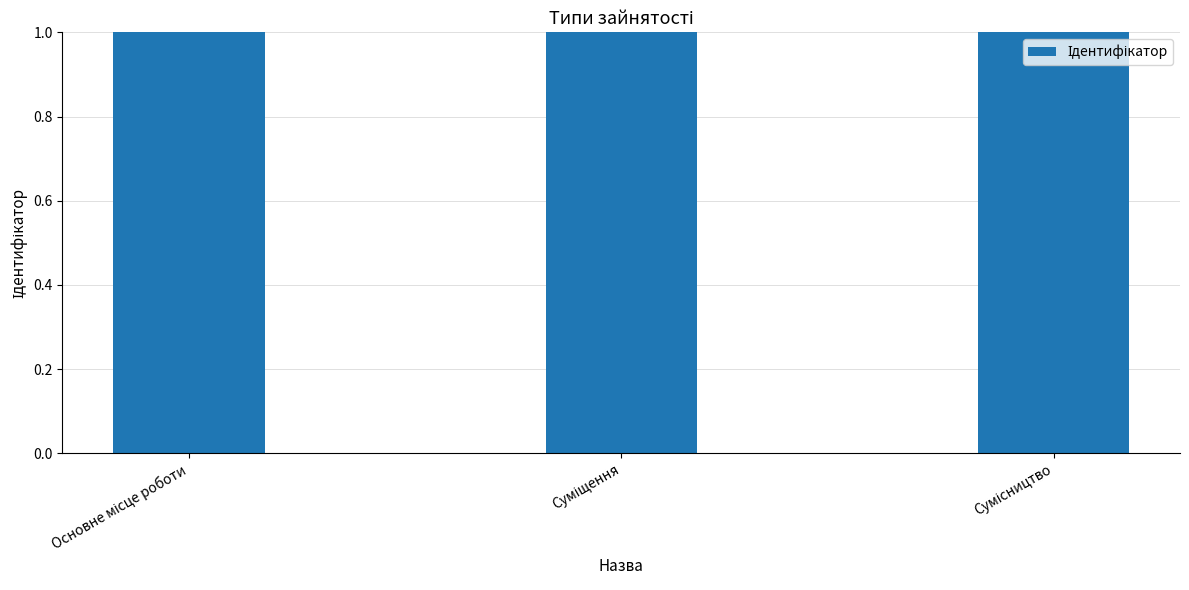

What position from the right is Сумісництво?

1